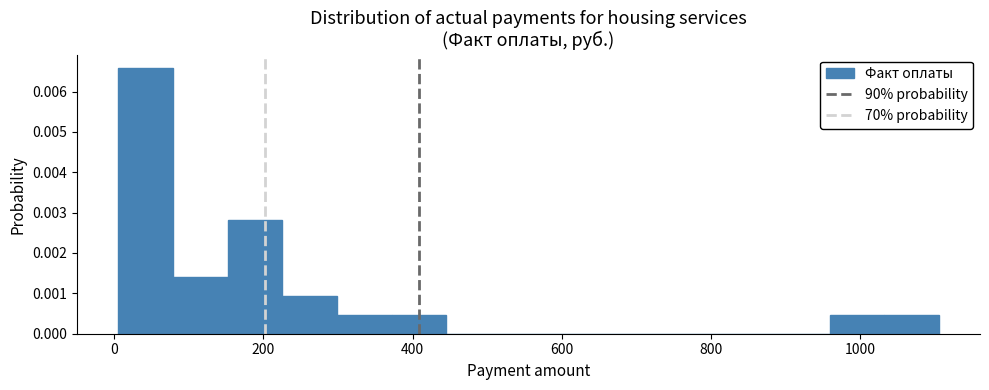

Read against the x-axis, roughly where is the centre of the tallest bar?

40